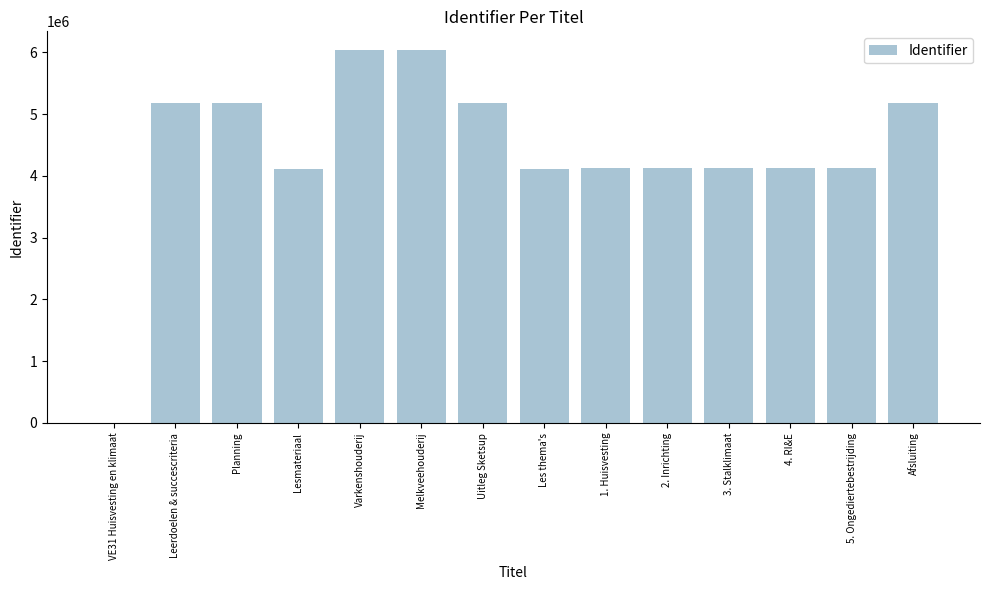

What is the greatest value displayed?

6035982